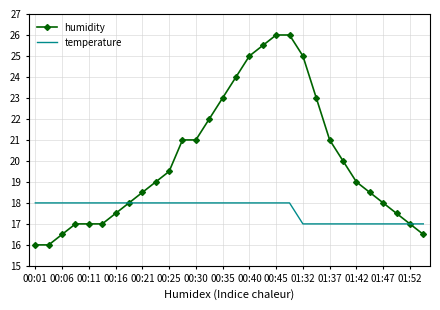

Rank the series by their maximum value, from highest to lowest.

humidity, temperature